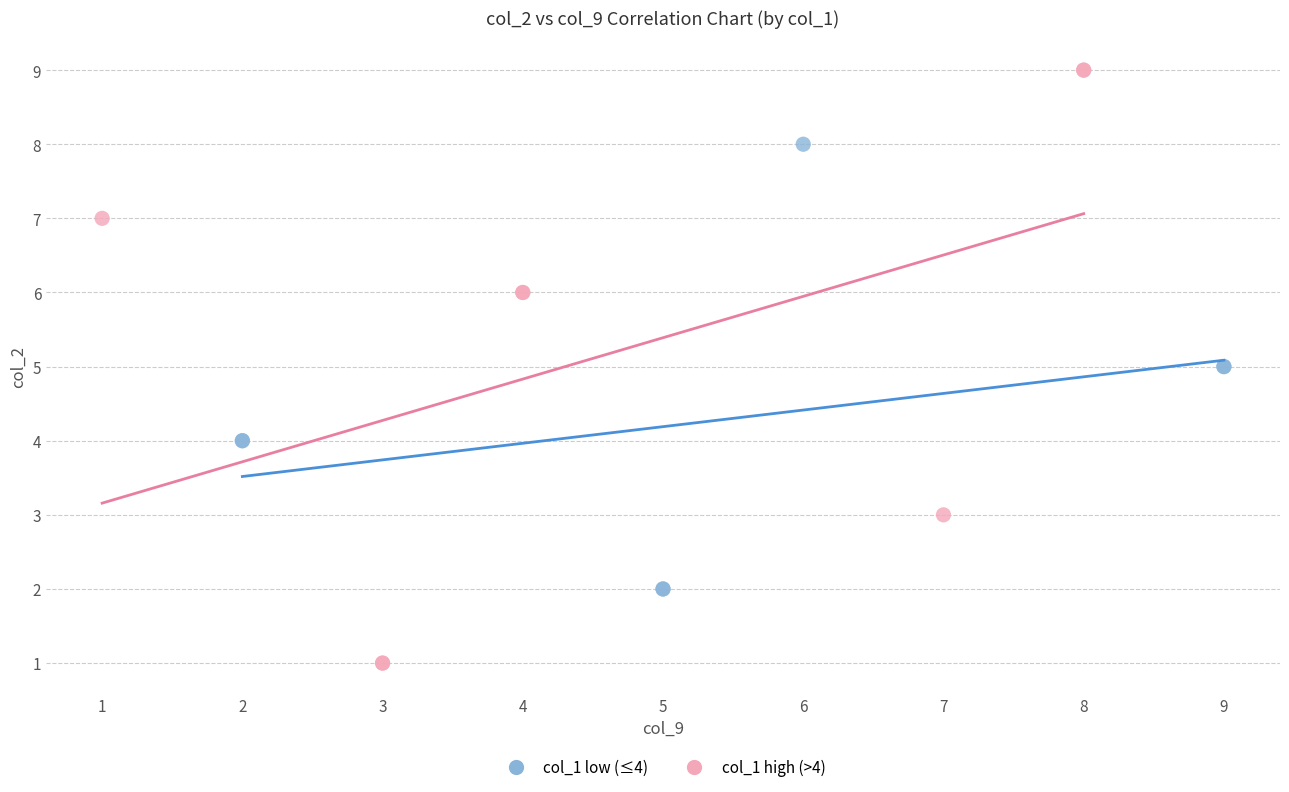

Which series contains the highest Y value?

col_1 high (>4)